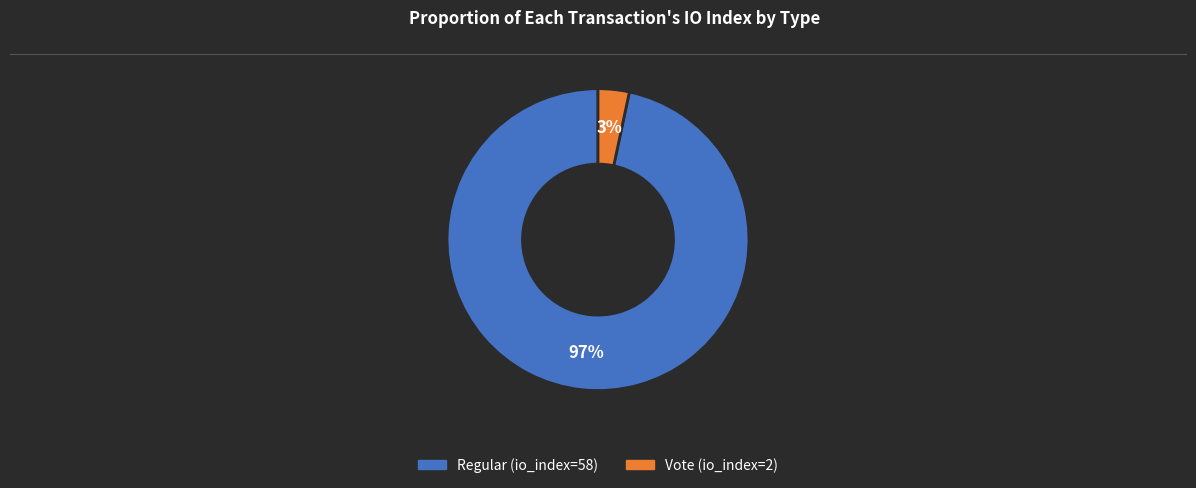

True or false: Vote (io_index=2) accounts for 16% of the total.

False